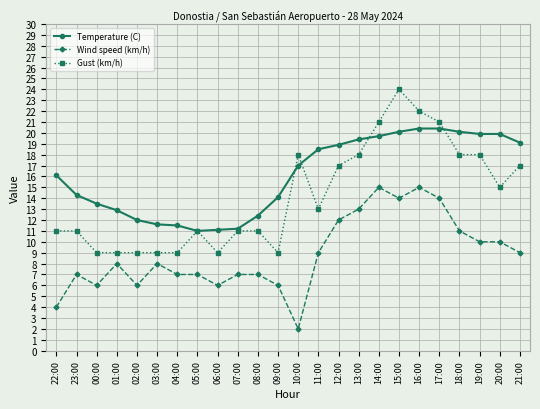

How many data points in Temperature (C) are less than 17?

12